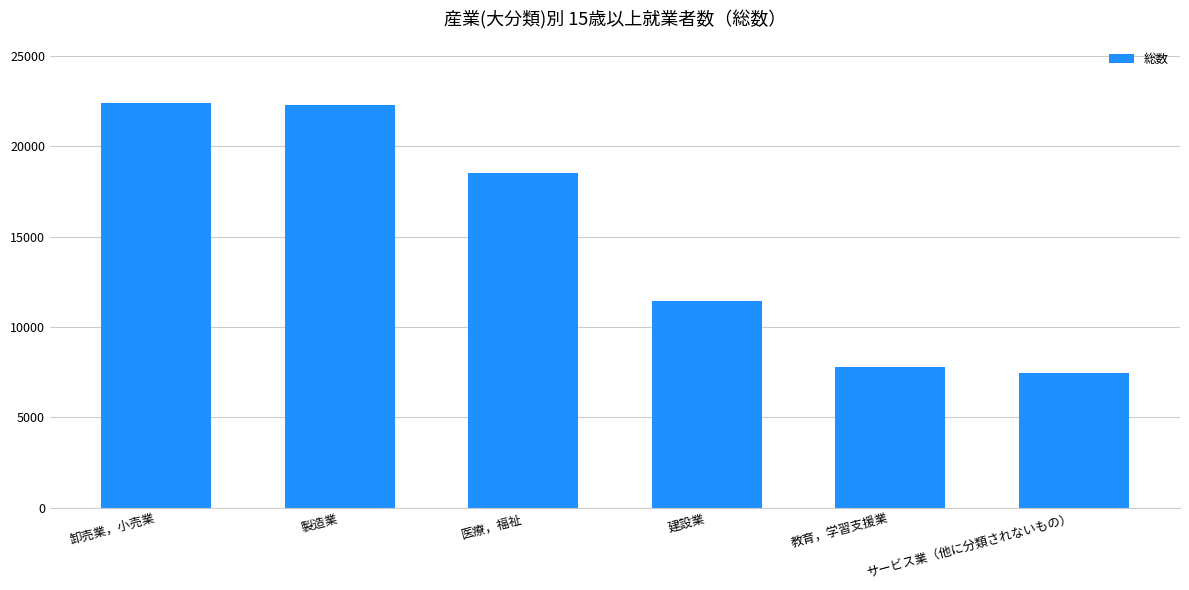

What is the smallest value displayed?

7476